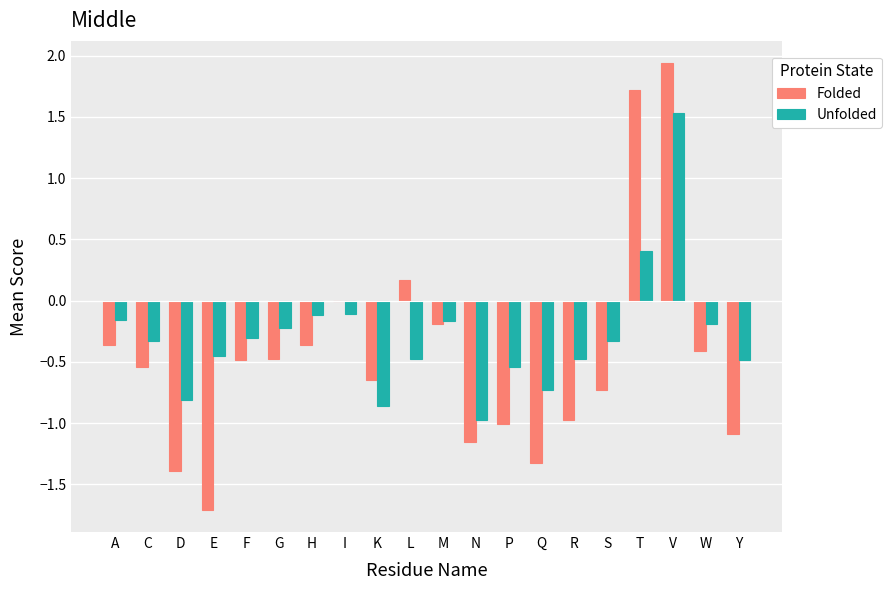

What is the sum of all Unfolded values?

-5.8